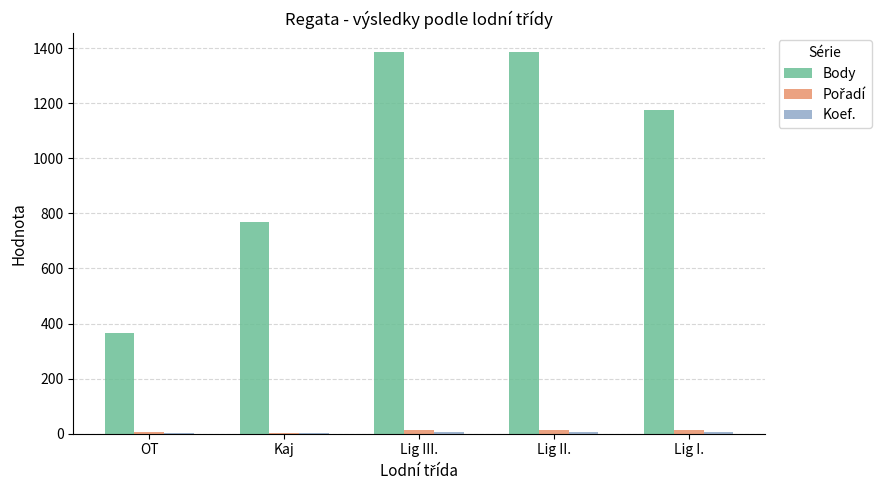

True or false: Body has a value of 364 at OT.

True